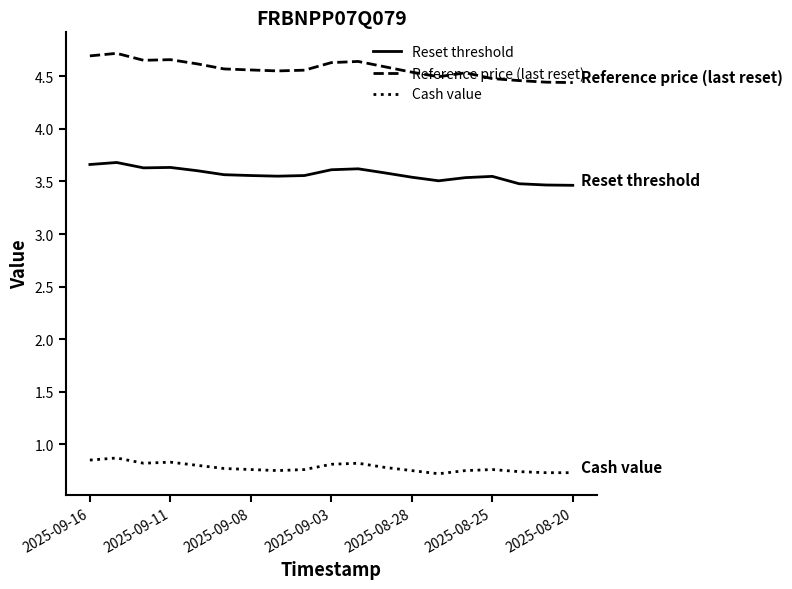

What is the minimum value shown in the chart?

0.7